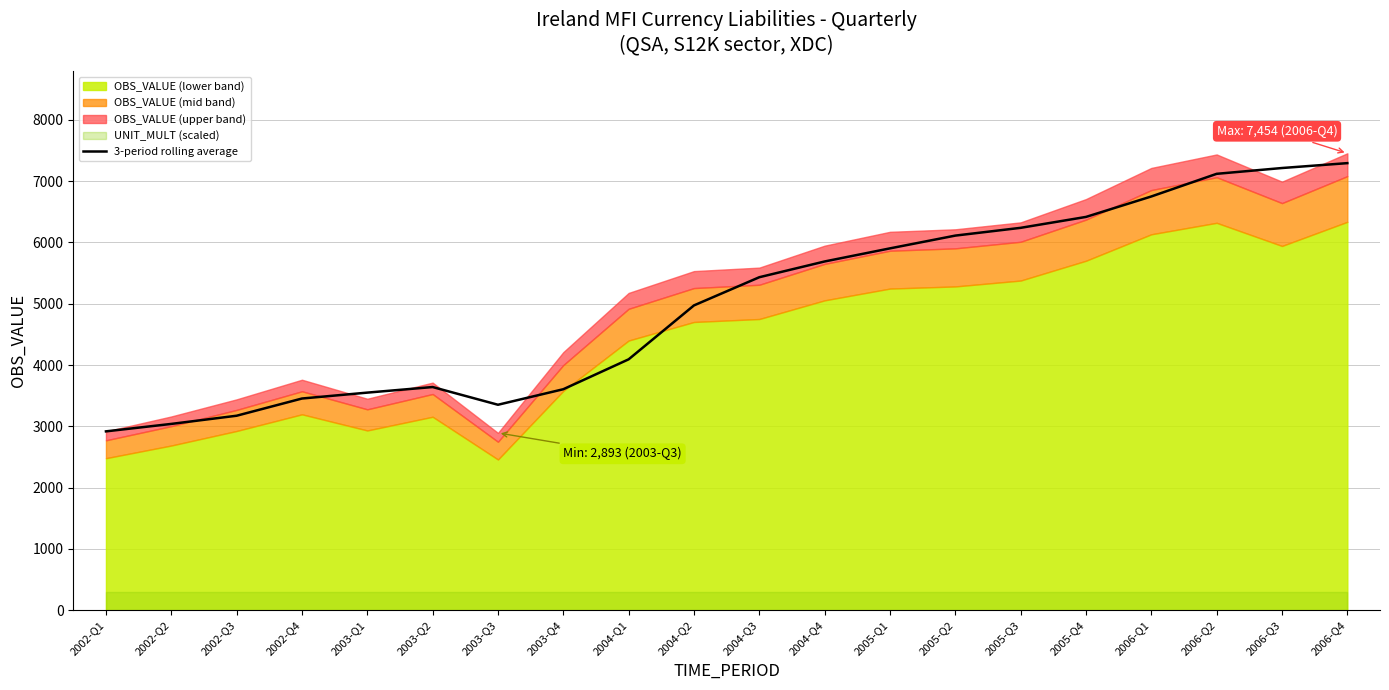

Which category has the highest value across all series?

2006-Q4